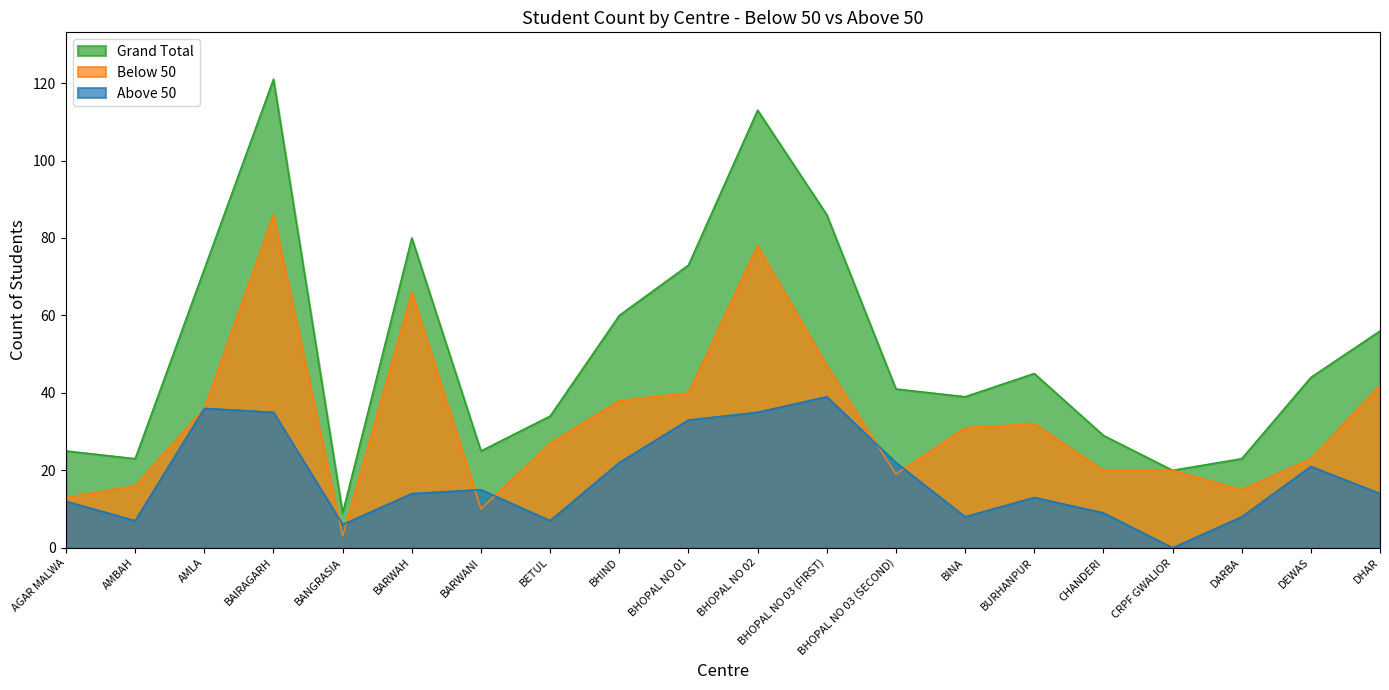

Count the number of categories in the chart.

20